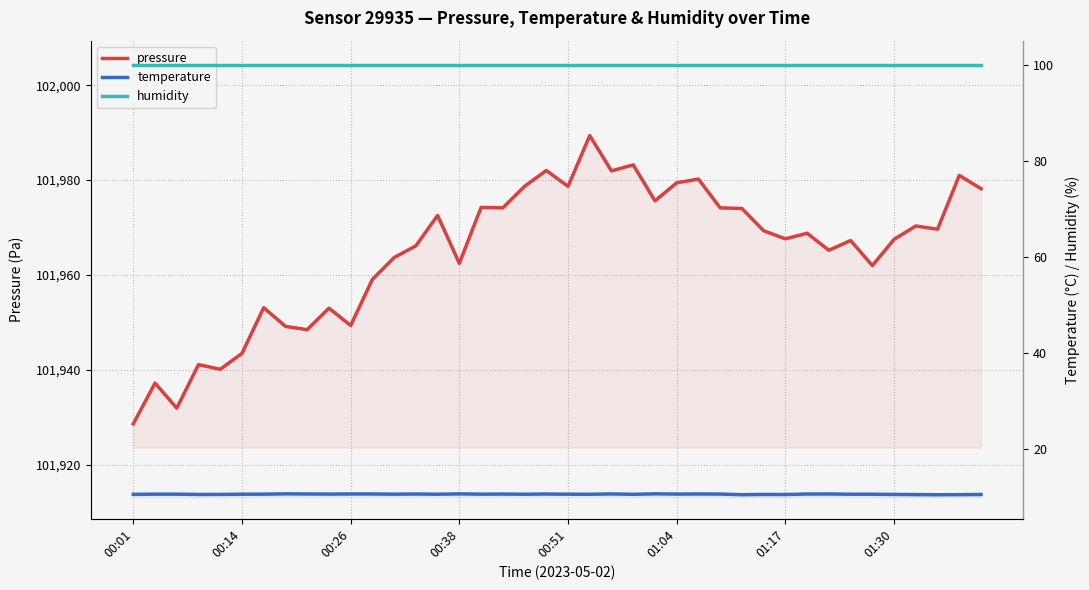

Rank the series at 27 from highest to lowest value.

pressure, humidity, temperature